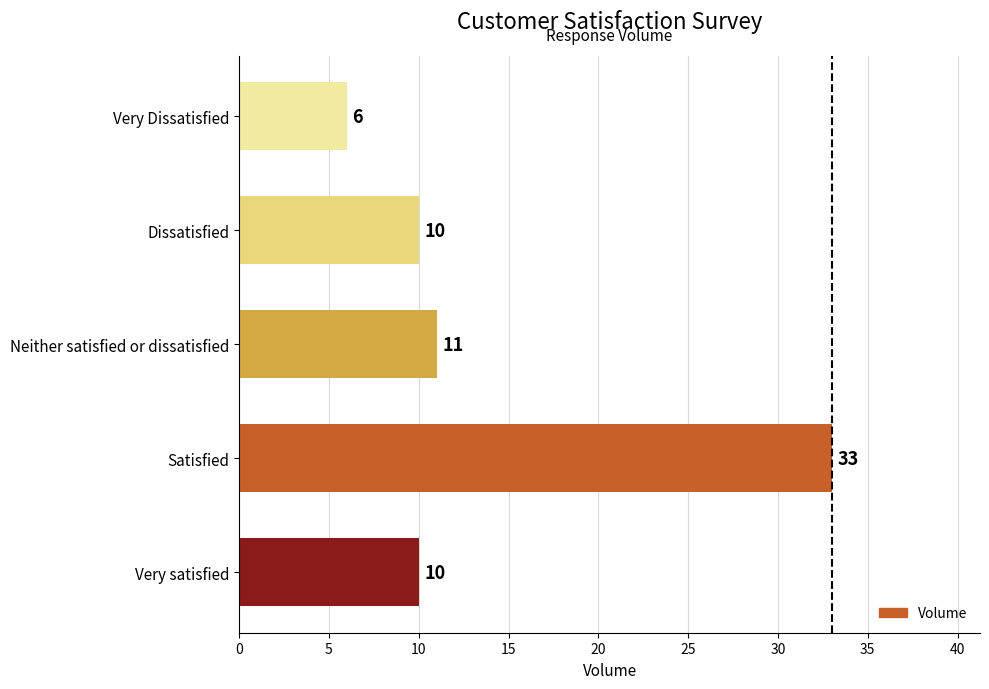

What value does the data have at Satisfied, to the nearest 10?

30